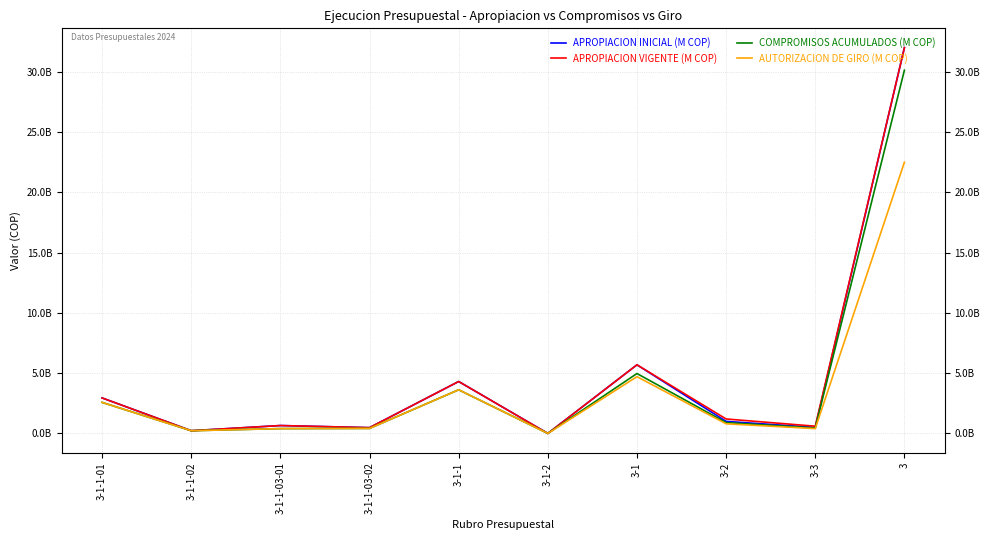

Does the chart display data point markers on the line(s)?

No